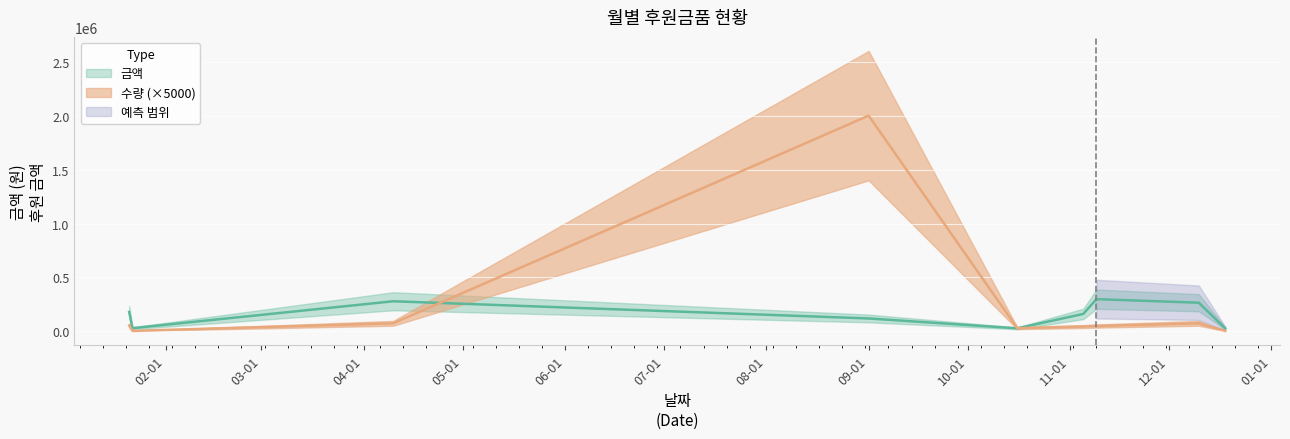

What is the total value across all series at 2020-01-21?

235000